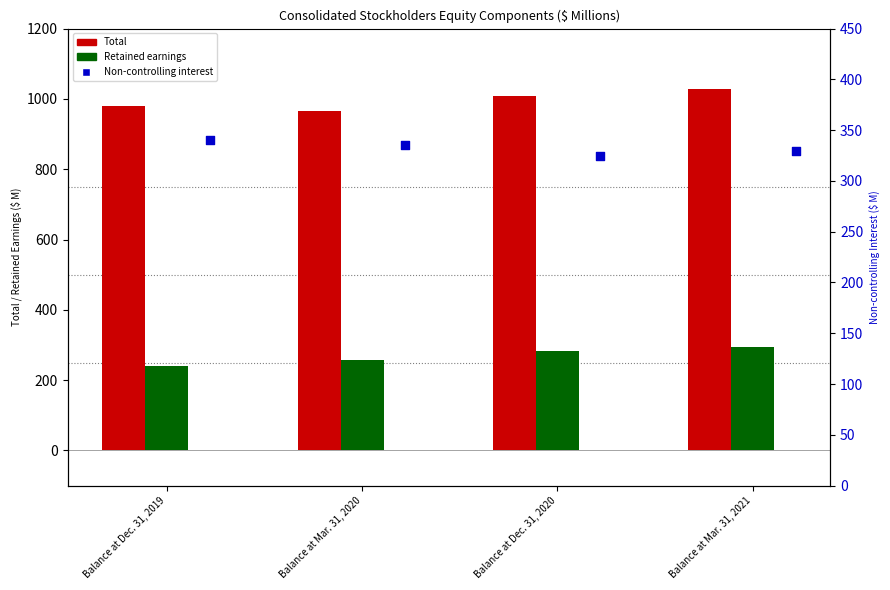

Is the value of Total at Balance at Dec. 31, 2019 greater than the value of Non-controlling interest at Balance at Mar. 31, 2021?

Yes